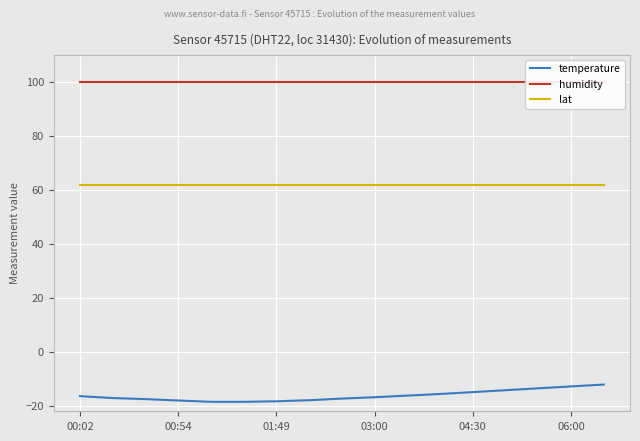

The value of lat at 06:00 is 61.6. True or false?

True